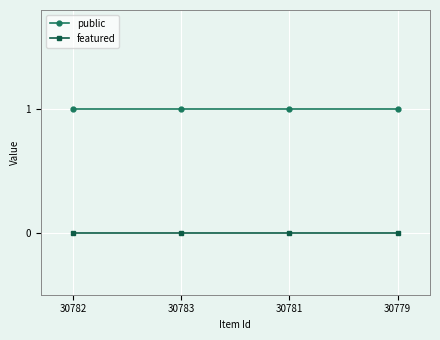

The public series shows 1 at 30783. True or false?

True